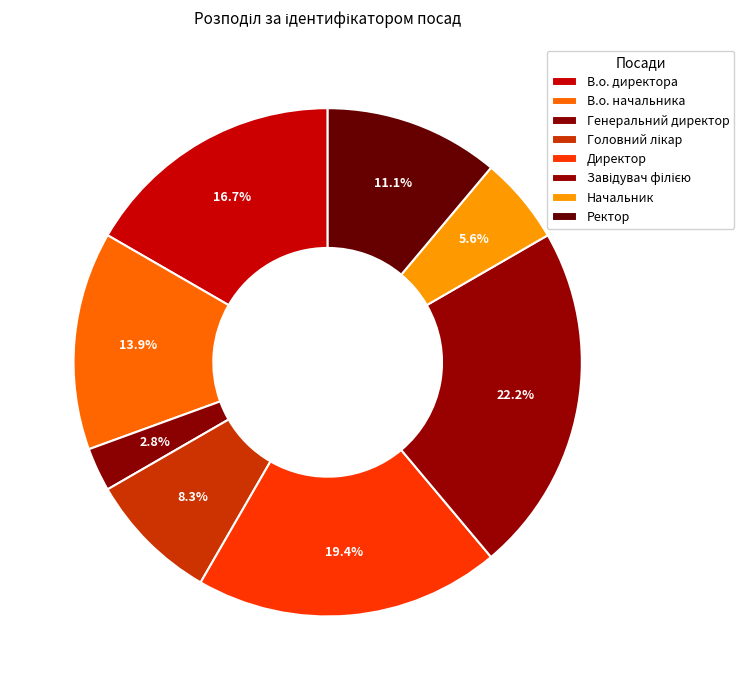

How many slices are in this pie chart?

8